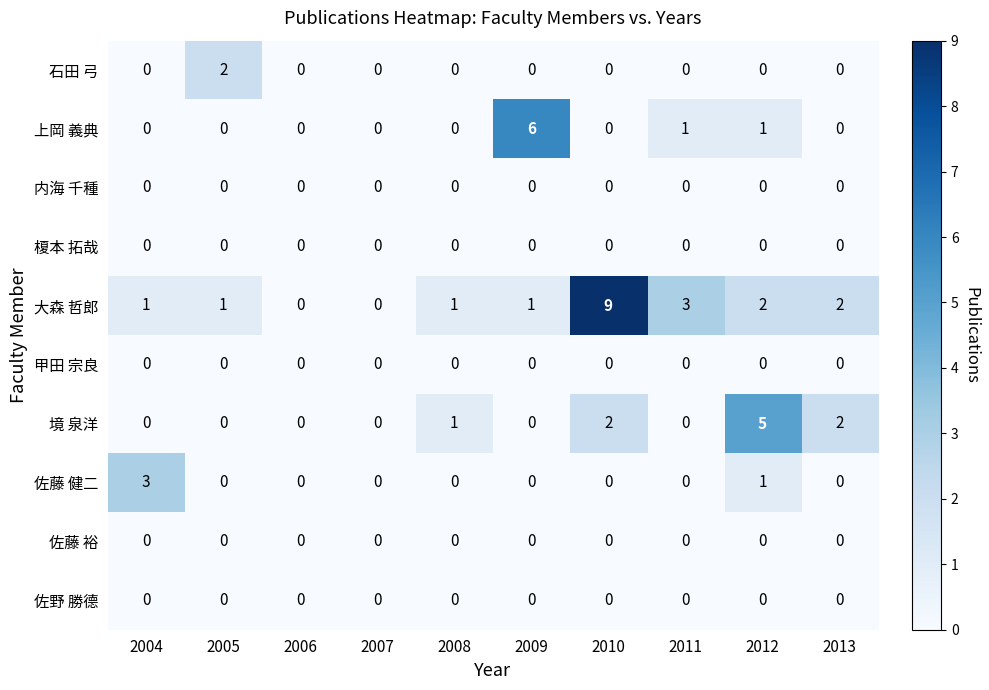

Is the value of 佐野 勝德 at 2008 greater than the value of 佐藤 健二 at 2012?

No